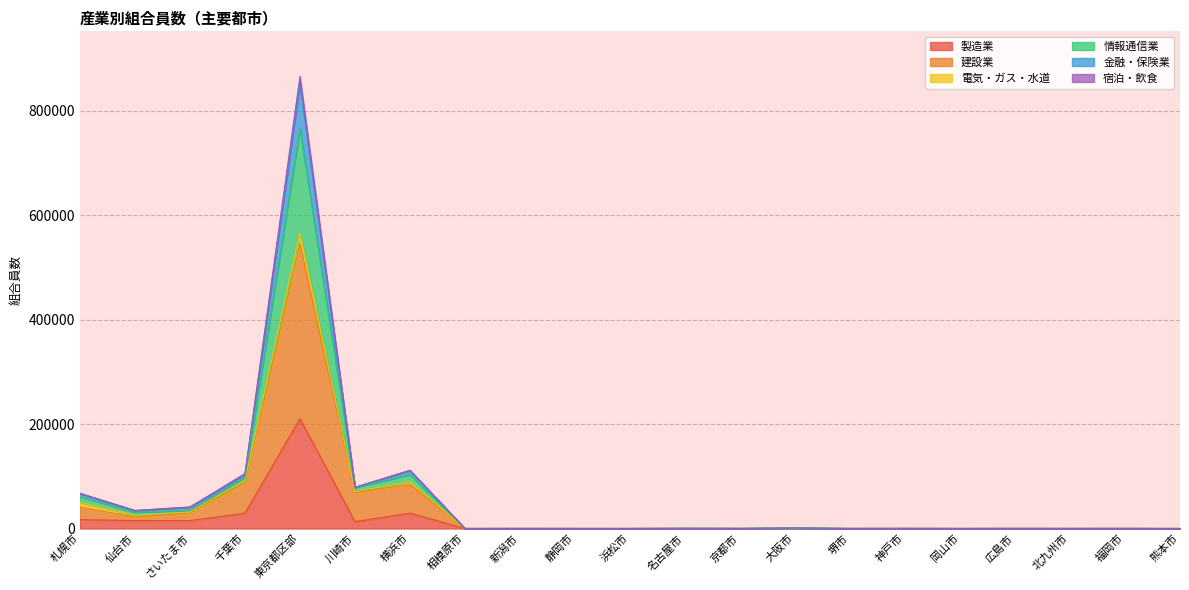

True or false: 金融・保険業 has a value of 194 at 相模原市.

False